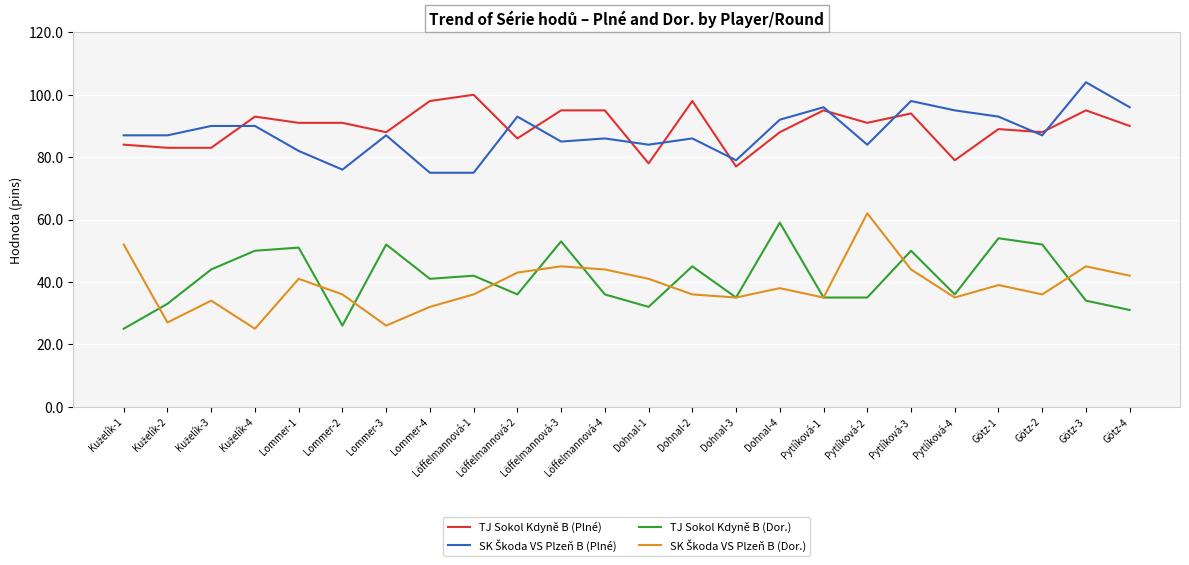

Does the chart display data point markers on the line(s)?

No